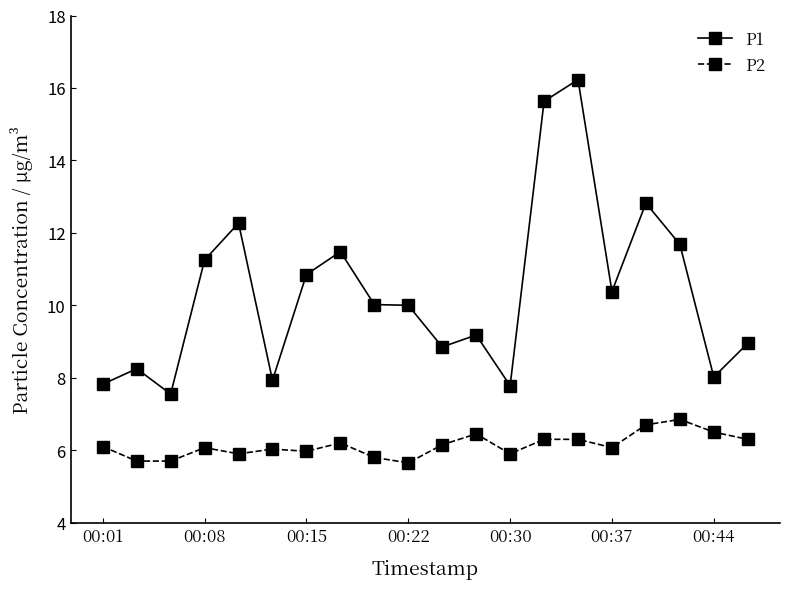

Rank the series by their average value, from lowest to highest.

P2, P1